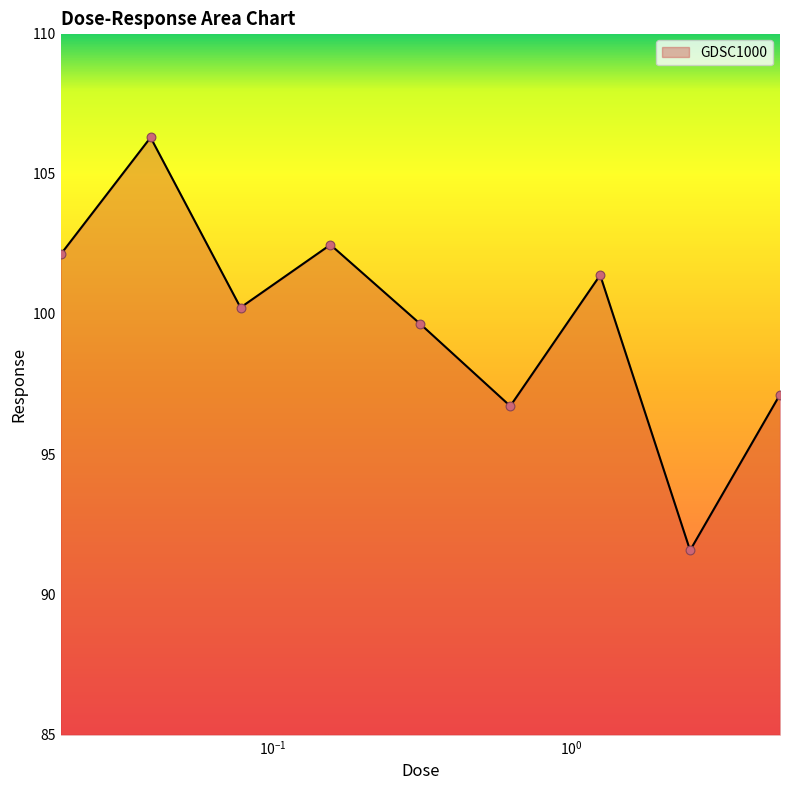

What is the greatest value displayed?

106.3